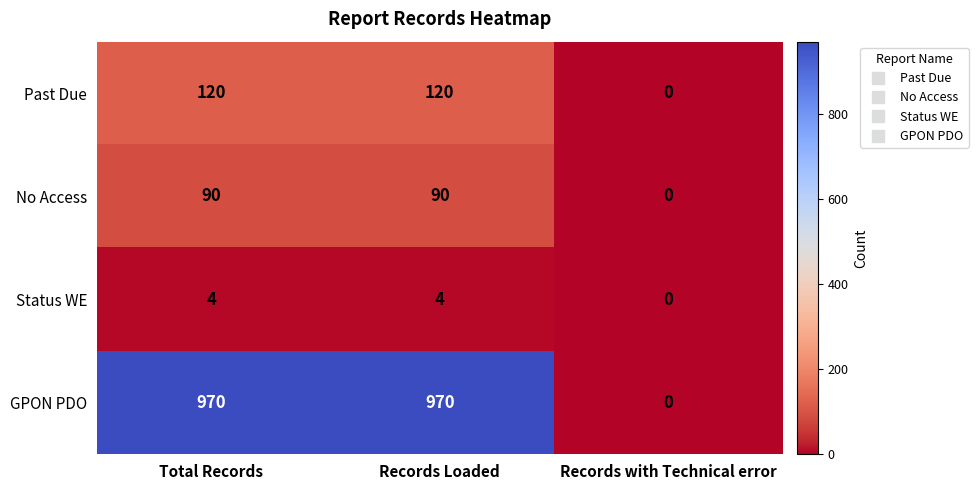

What is the total value across all series at Total Records?

1184